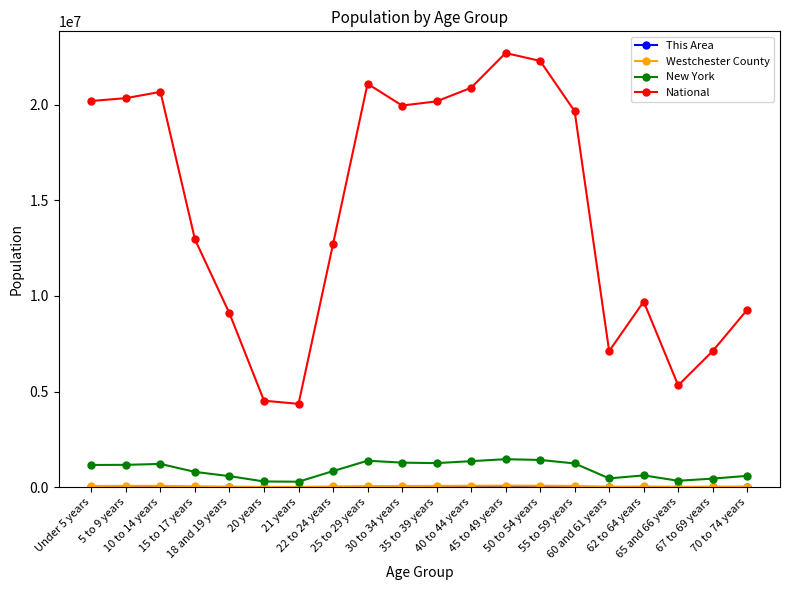

True or false: National has more than 0 interior local peaks.

True